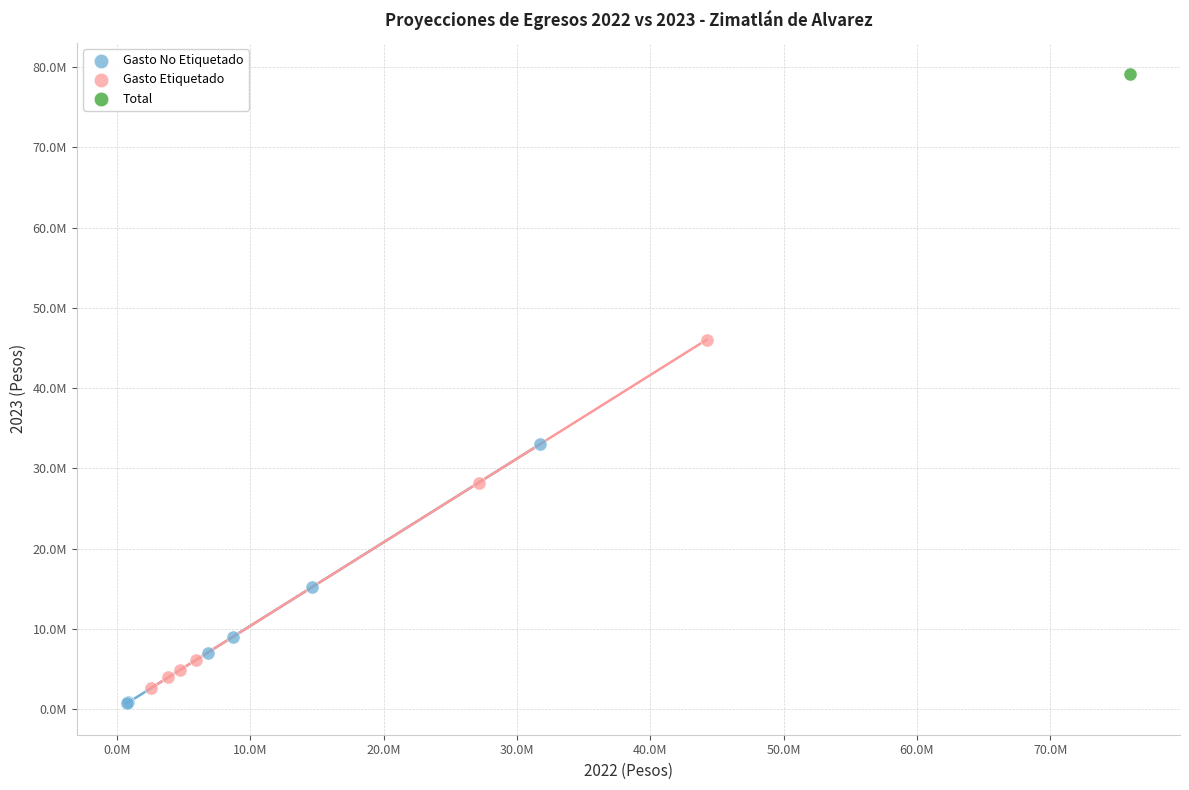

What are all the series names shown in the legend?

Gasto No Etiquetado, Gasto Etiquetado, Total